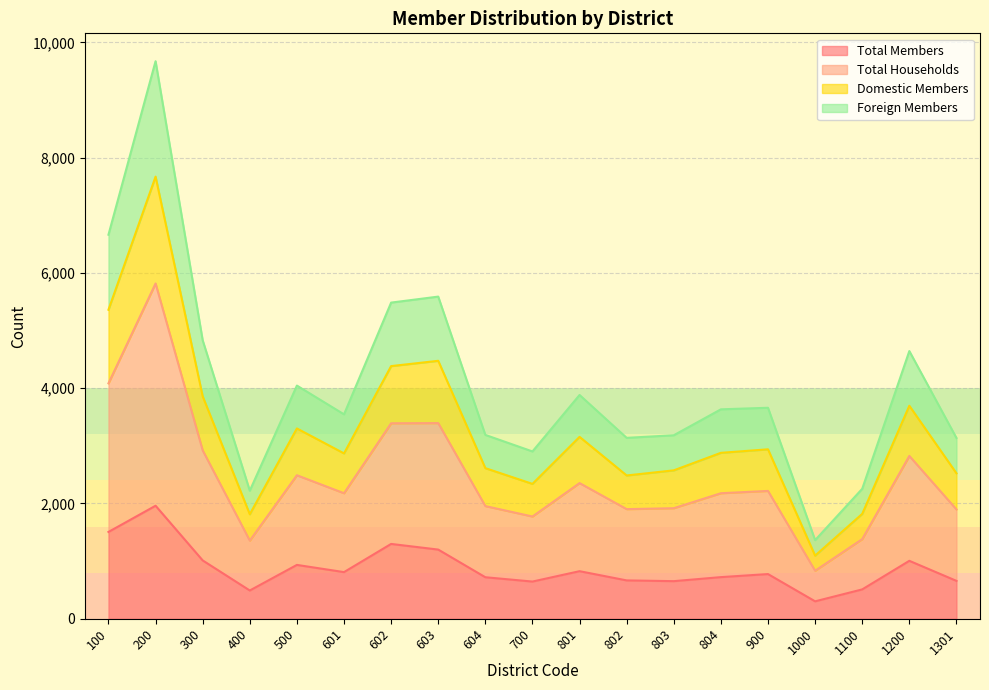

The Domestic Members series shows 631 at 801. True or false?

False